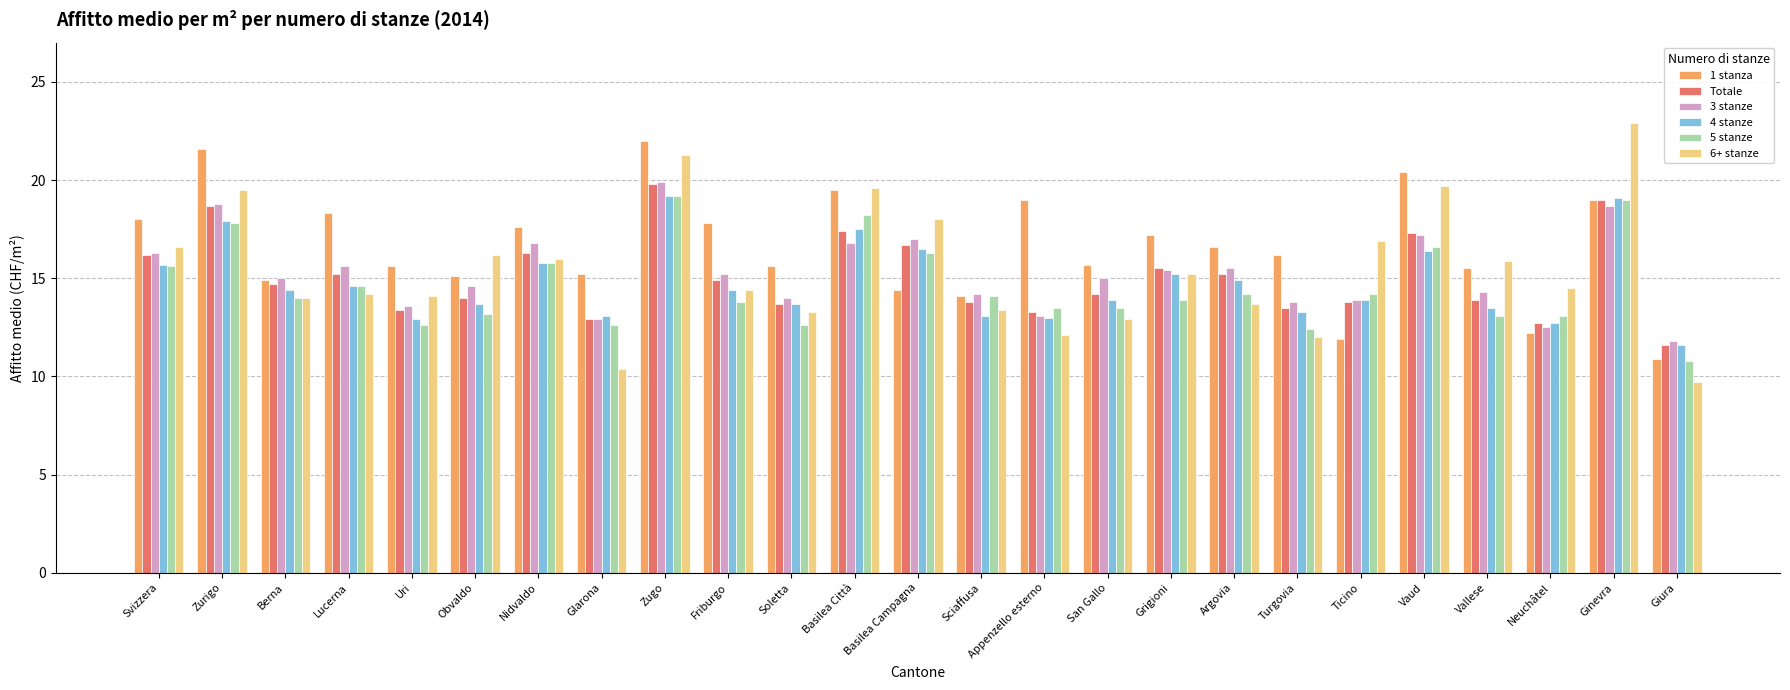

What is the value of the 1 stanza bar at the 10th from the left?

17.8